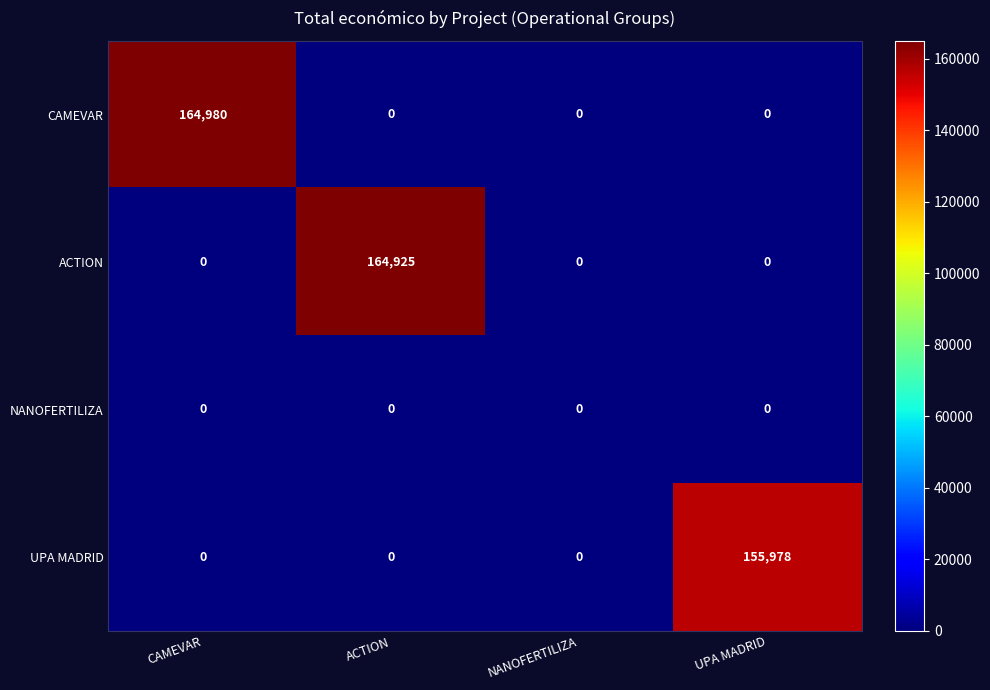

Which series has the largest range (max minus min)?

CAMEVAR